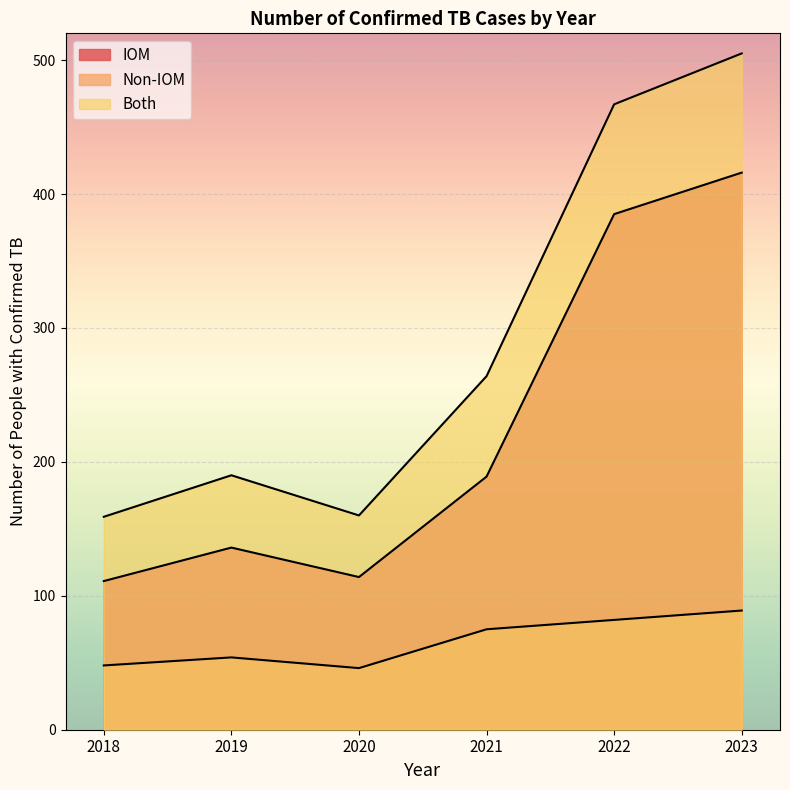

True or false: Both has a value of 249 at 2018.

False